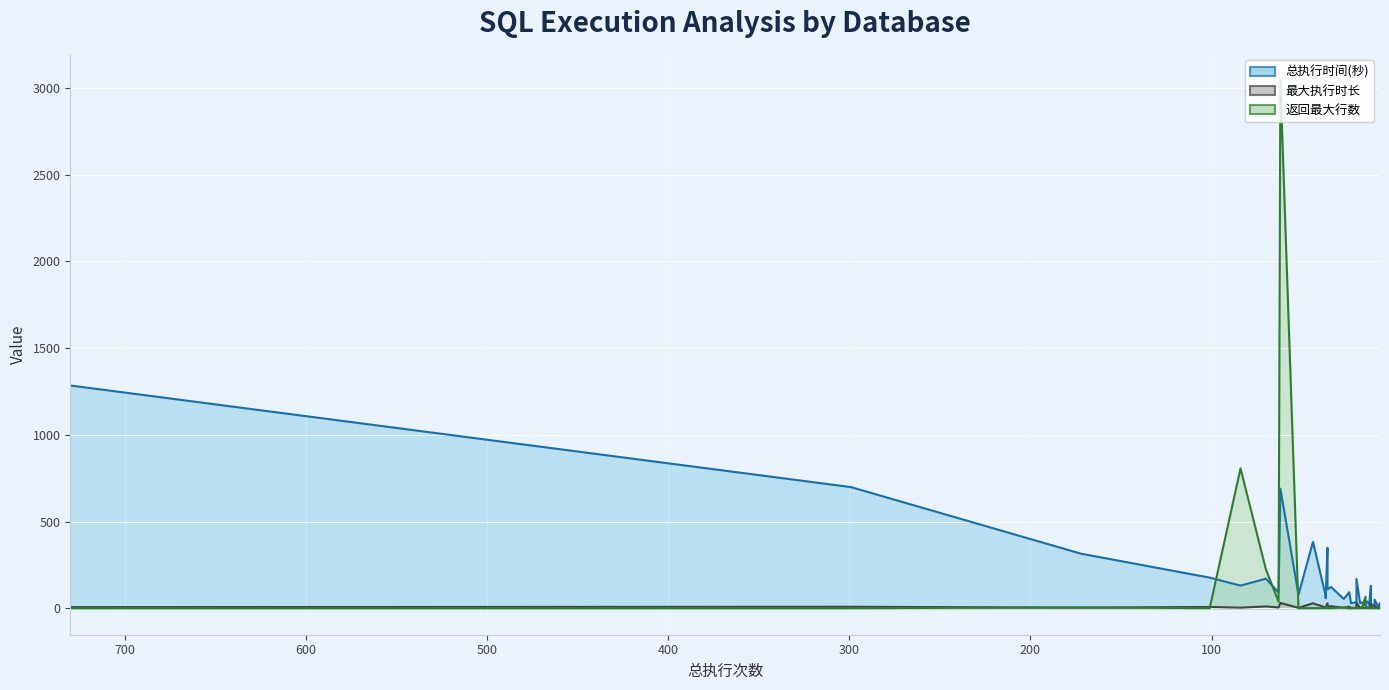

What is the maximum value for 最大执行时长?

31